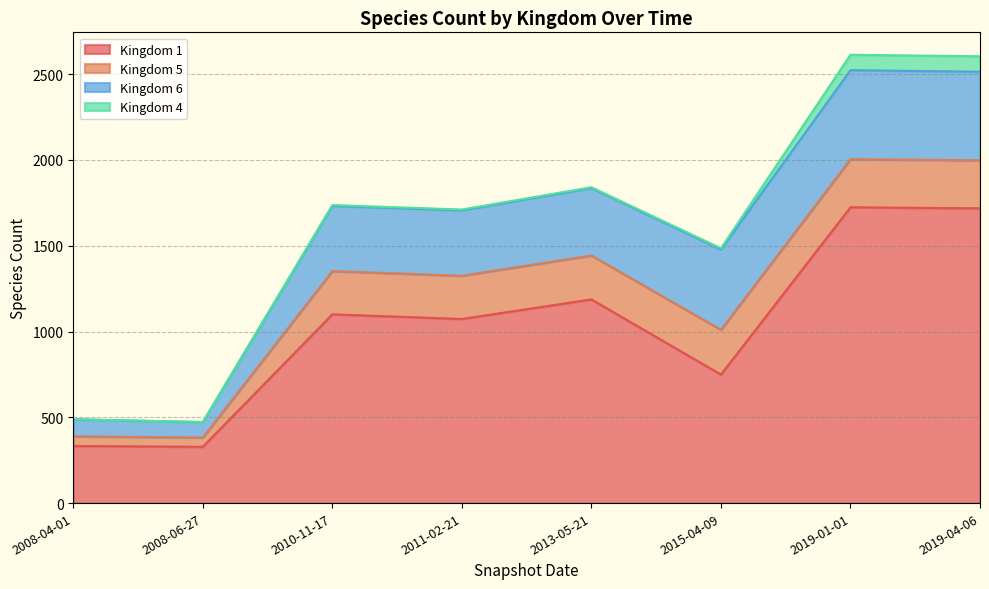

True or false: Kingdom 4 and Kingdom 1 cross at least once.

False